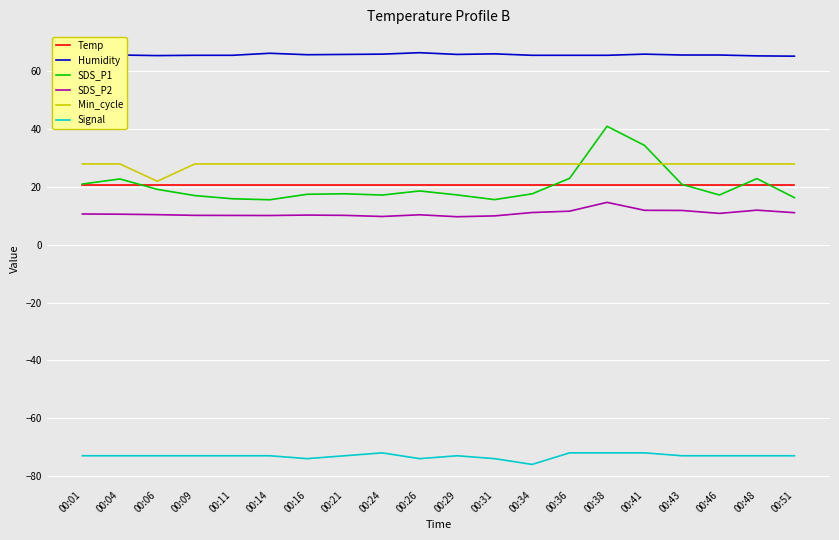

Between which two adjacent categories do Min_cycle and SDS_P1 first intersect?

00:36 and 00:38